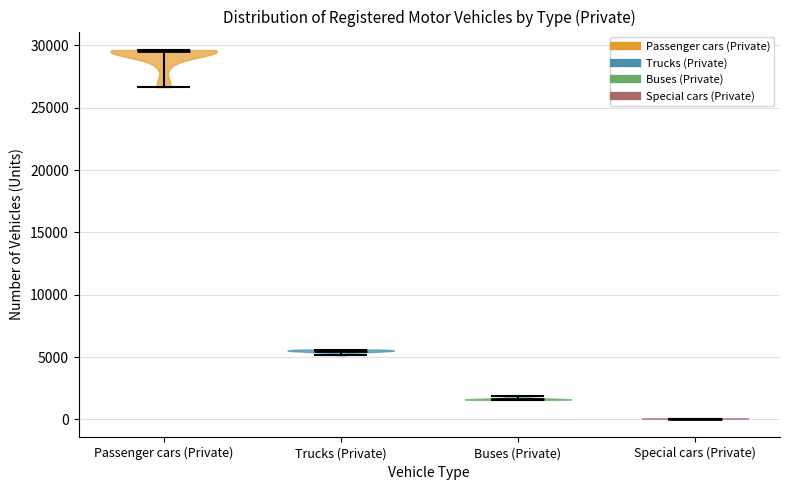

Which violin has the lowest median line?

Special cars (Private)